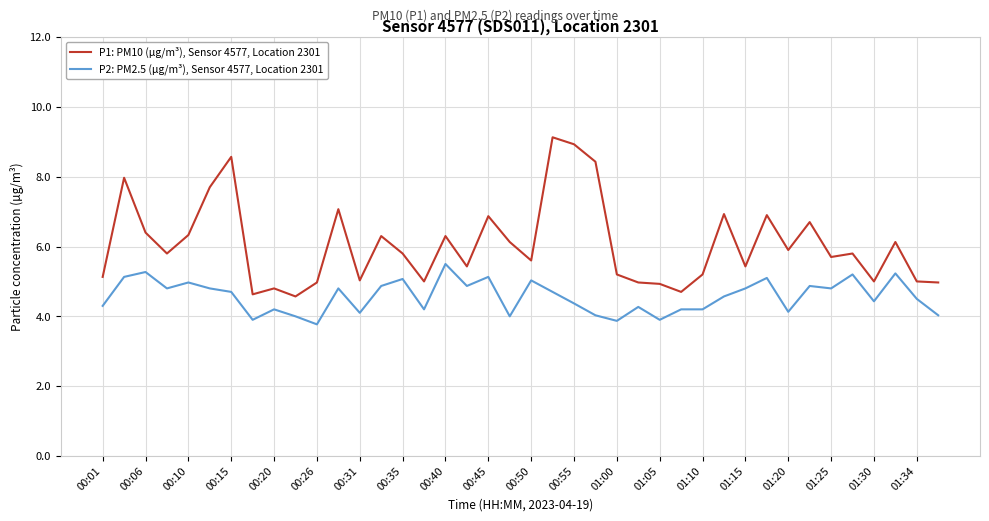

Which series has the widest spread of values?

P1: PM10 (µg/m³), Sensor 4577, Location 2301